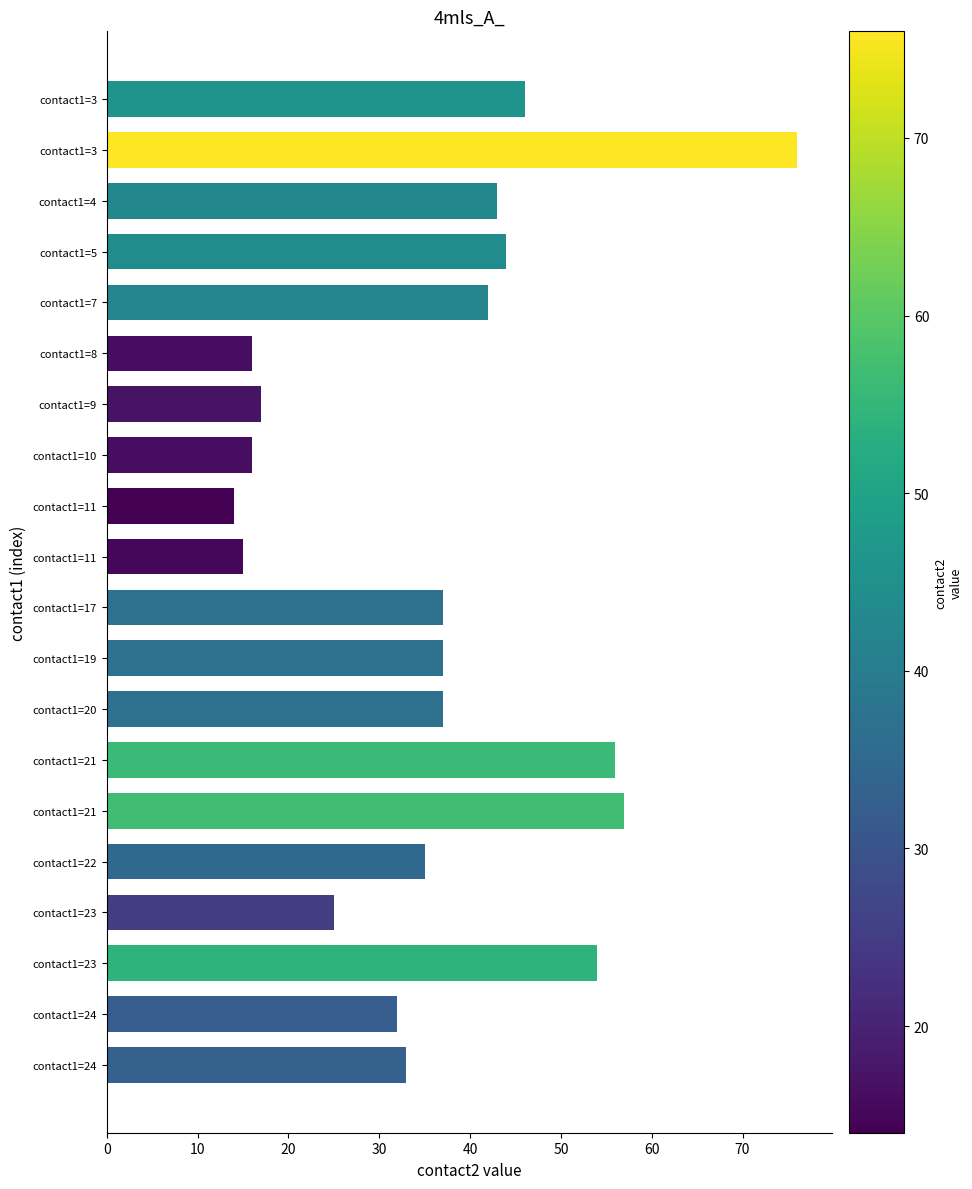

What is the maximum value shown in the chart?

76